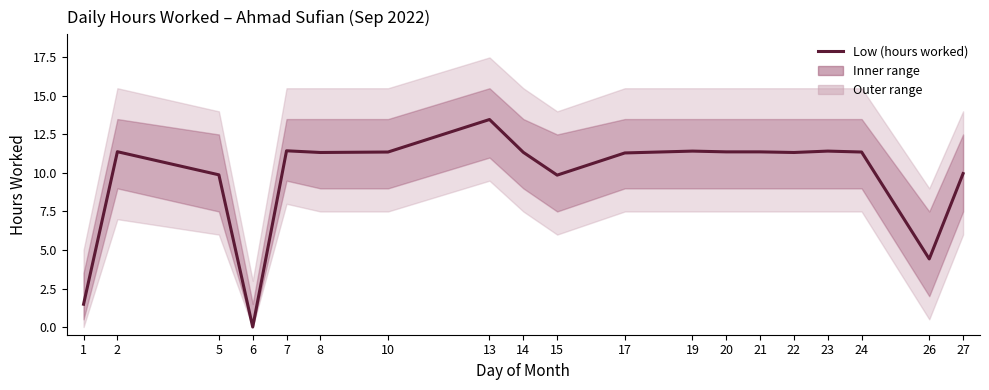

Which category has the highest value across all series?

13